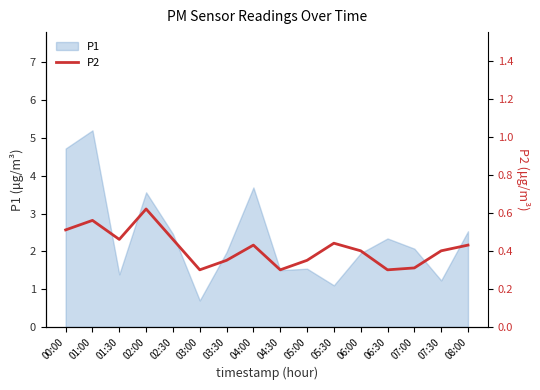

What is the label of the 1st point from the left?

00:00